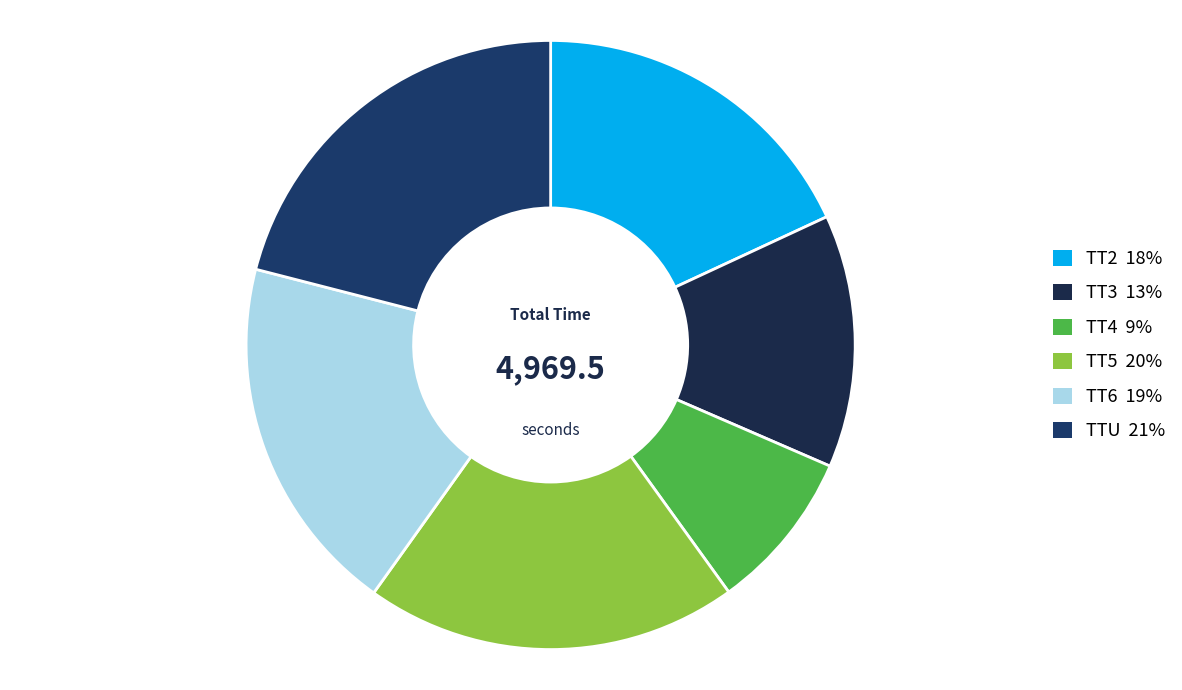

To the nearest percent, what percentage of the pie is TT3?

13%